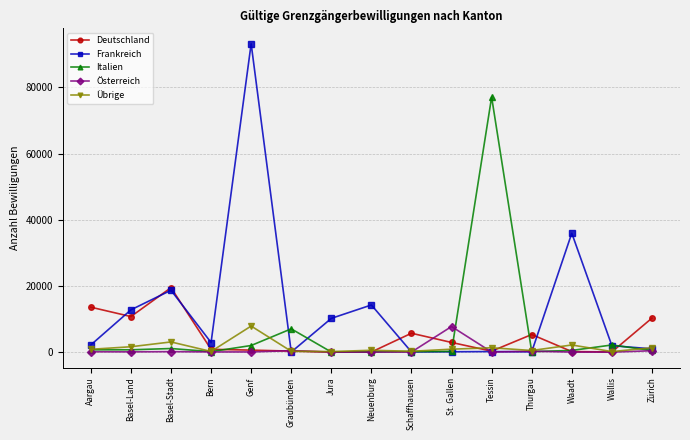

True or false: Frankreich and Italien intersect in this chart.

True